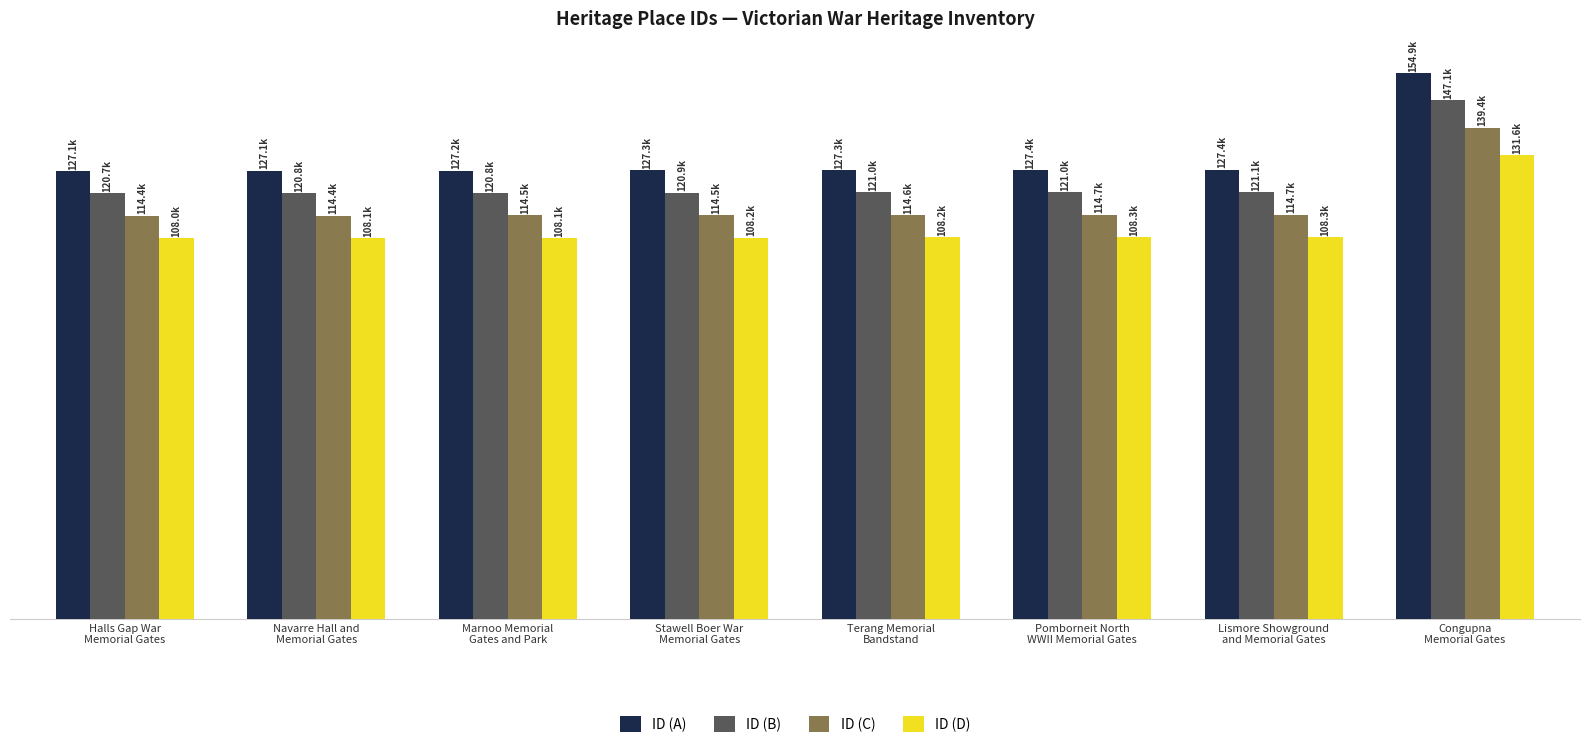

What is the minimum value for ID (C)?

114393.6